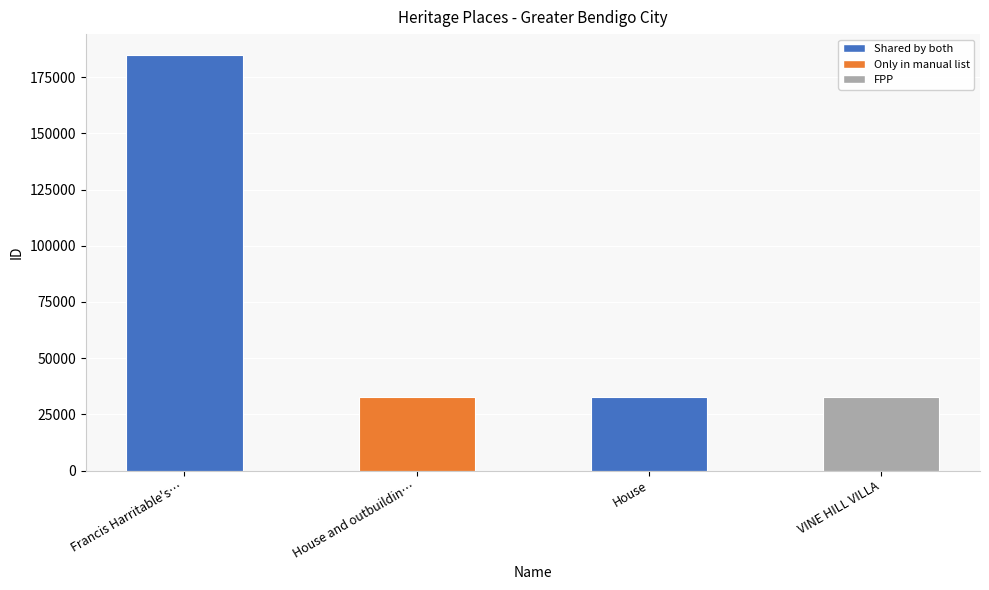

Is it true that the value at VINE HILL VILLA is 19455?

False